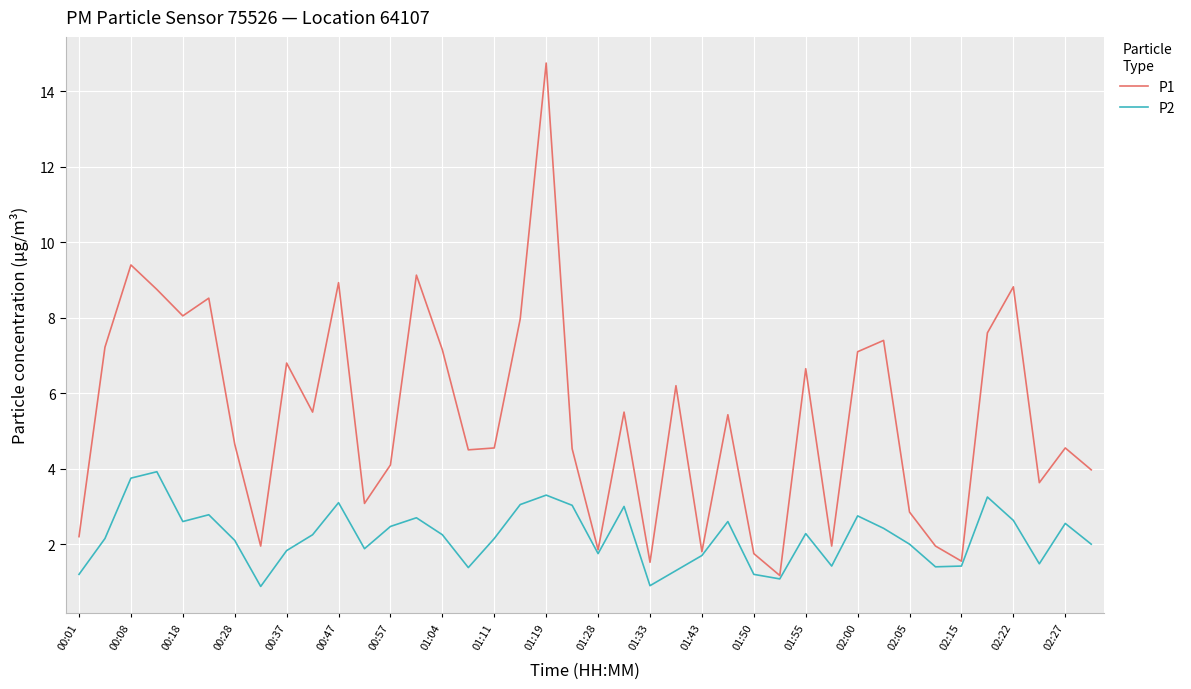

How many values in the P1 series exceed 5?

20